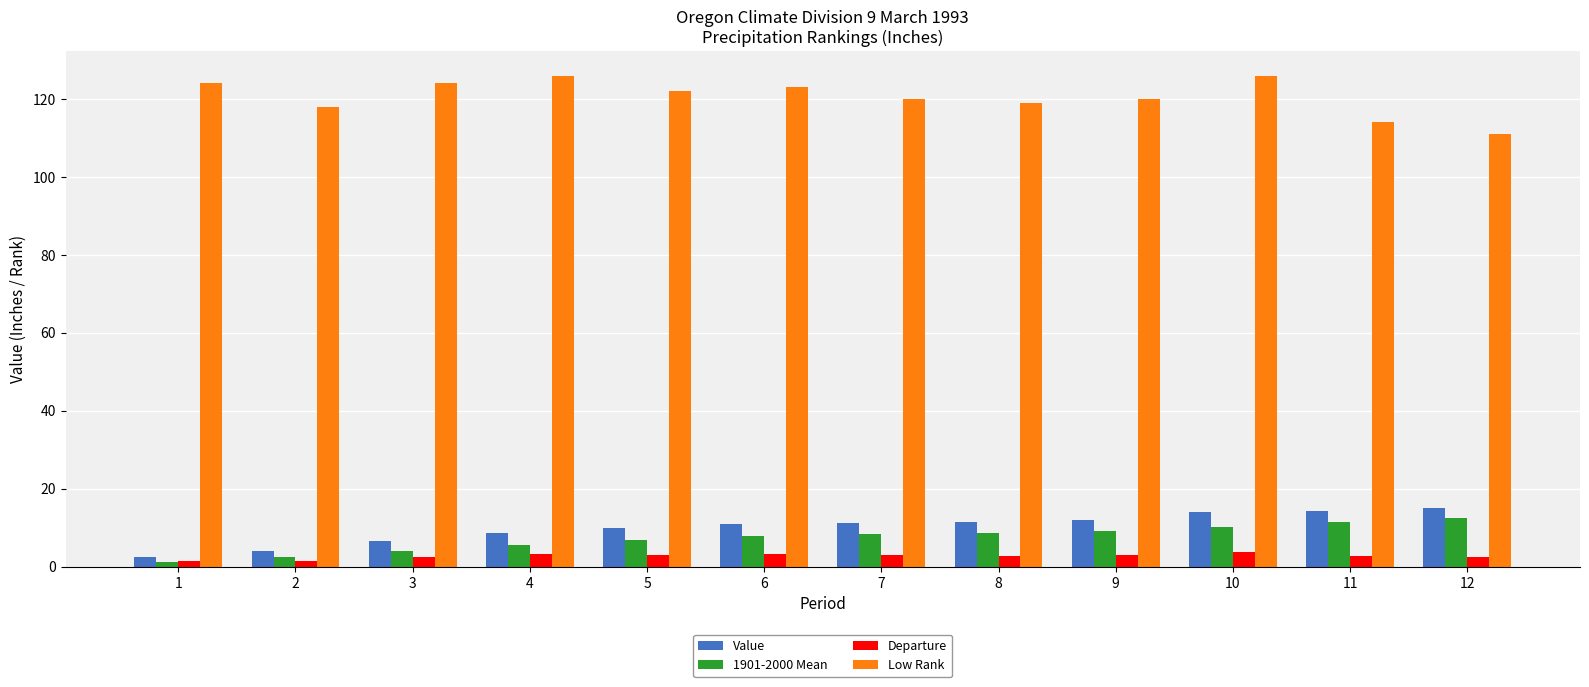

The value of 1901-2000 Mean at 12 is 12.6. True or false?

True